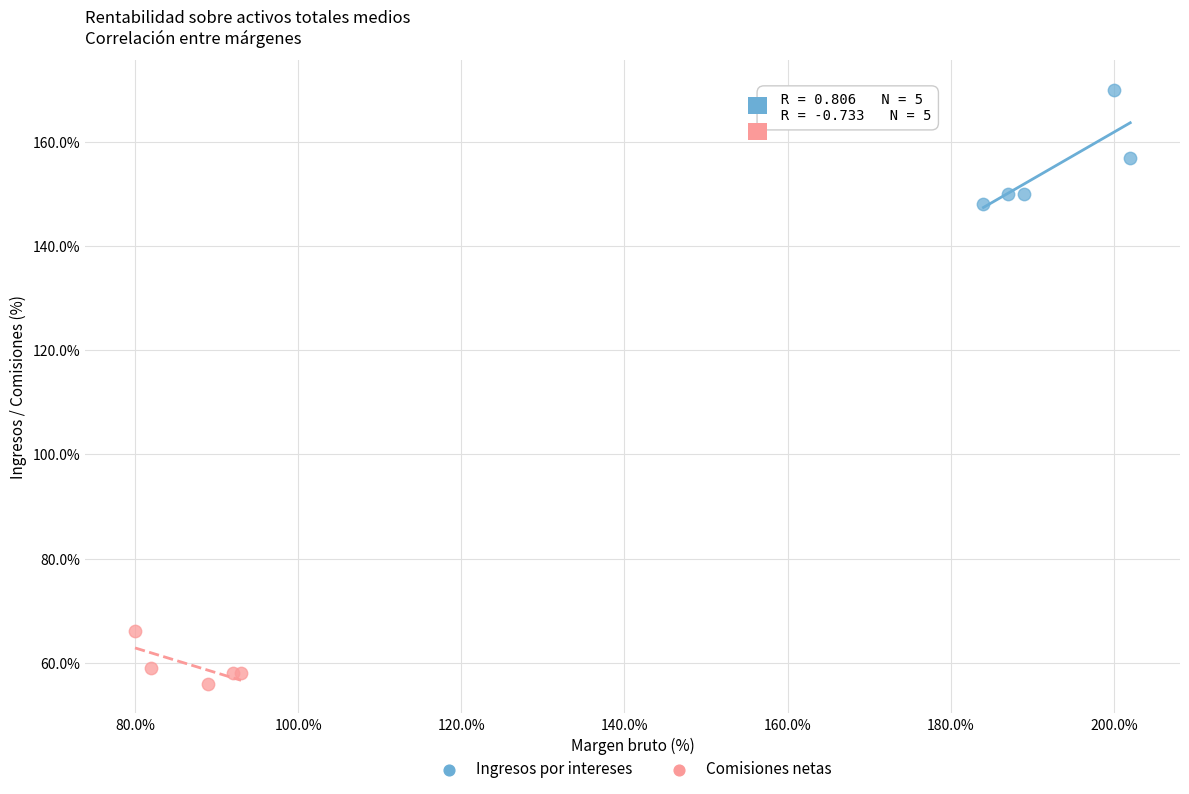

Which series contains the lowest Y value?

Comisiones netas